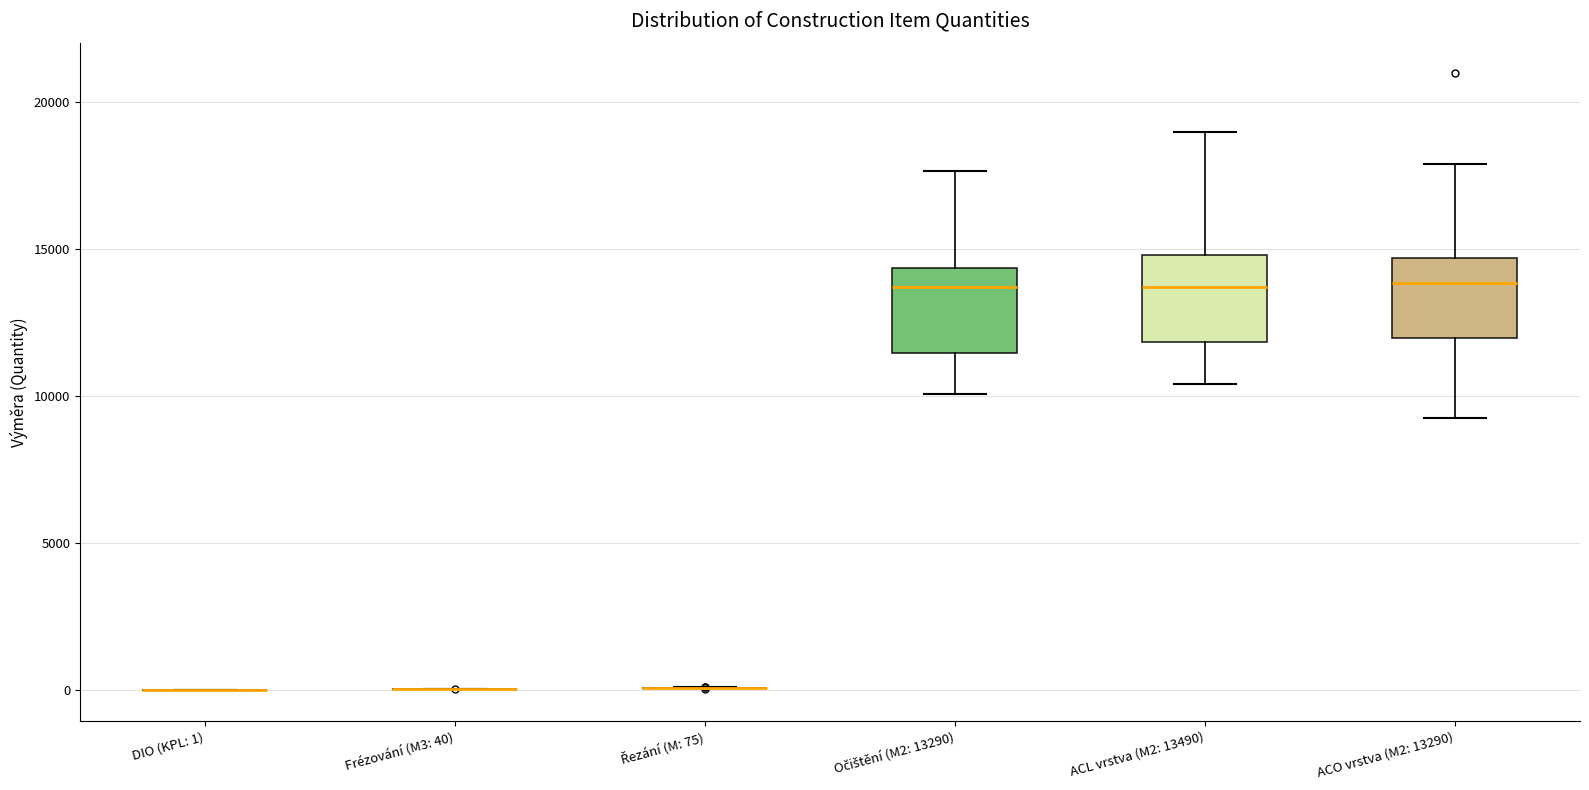

Reading left to right, read every box against the y-axis: the position of its median line, the range the box covers, and the ends of its whiskers. The values are not printed on the chart, so give them approximately, as read against the axis.

DIO (KPL: 1): box collapsed to a line at 0, whiskers 0 to 0
Frézování (M3: 40): box collapsed to a line at 0, whiskers 0 to 0
Řezání (M: 75): box collapsed to a line at 0, whiskers 0 to 0
Očištění (M2: 13290): median 13500, box 11500 to 14500, whiskers 10000 to 17500
ACL vrstva (M2: 13490): median 13500, box 12000 to 15000, whiskers 10500 to 19000
ACO vrstva (M2: 13290): median 14000, box 12000 to 14500, whiskers 9500 to 18000